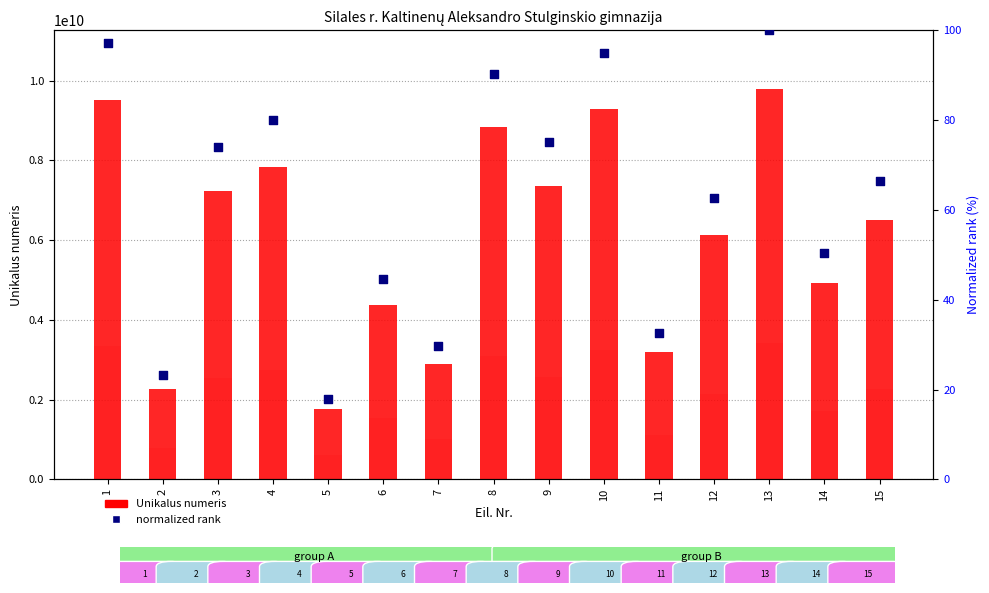

At how many categories does at least one series exceed 6166897252?

8